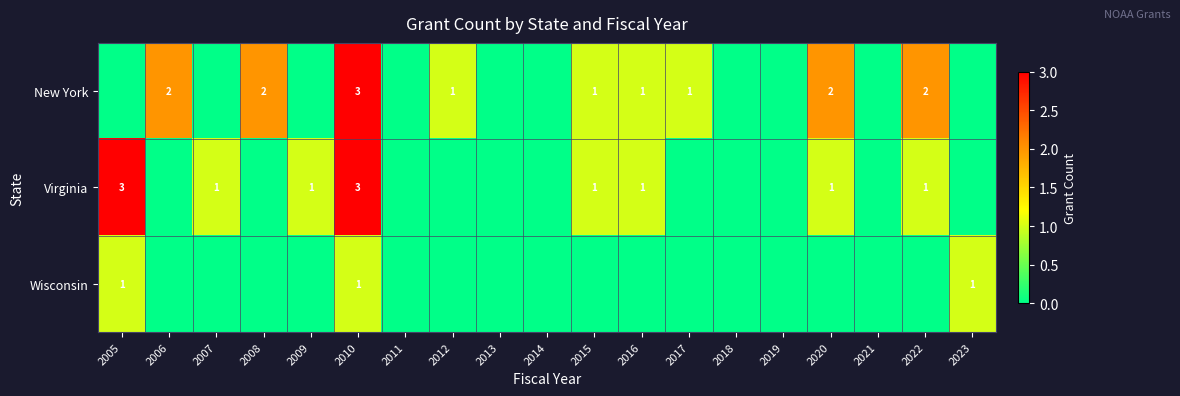

True or false: New York has a value of 0 at 2012.

False